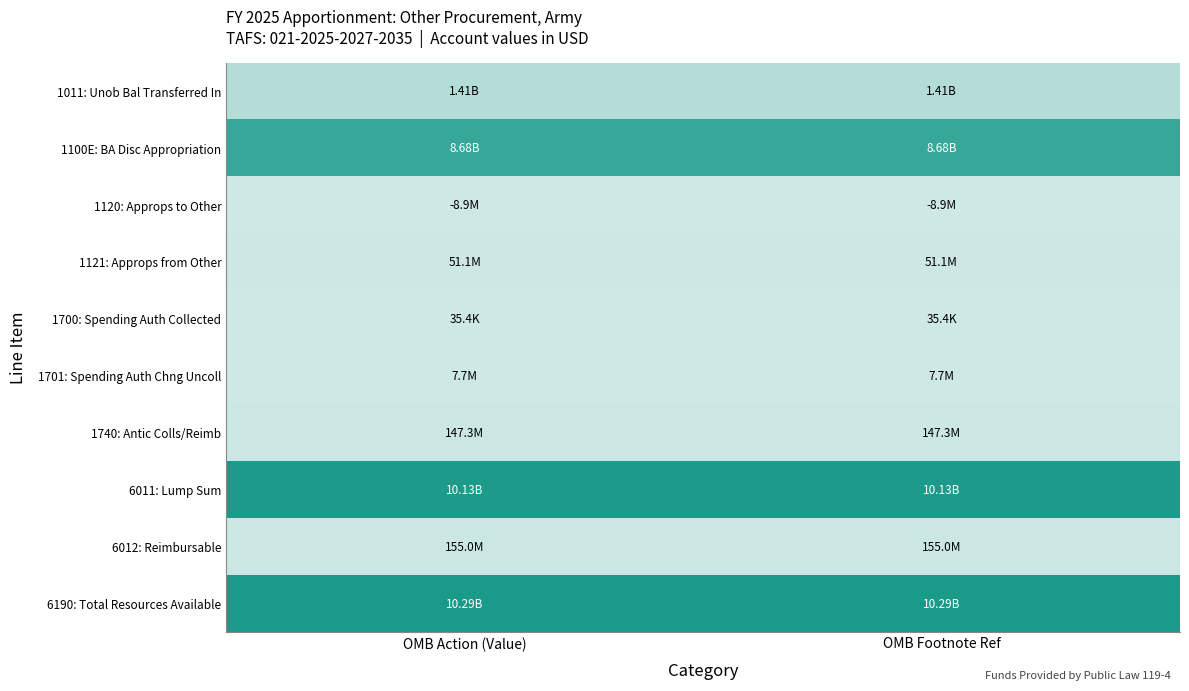

Reading right to left, extract all data points from this chart.

1011: Unob Bal Transferred In: OMB Footnote Ref=1412447200	OMB Action (Value)=1412447200
1100E: BA Disc Appropriation: OMB Footnote Ref=8677094000	OMB Action (Value)=8677094000
1120: Approps to Other: OMB Footnote Ref=8947000	OMB Action (Value)=8947000
1121: Approps from Other: OMB Footnote Ref=51108000	OMB Action (Value)=51108000
1700: Spending Auth Collected: OMB Footnote Ref=35394	OMB Action (Value)=35394
1701: Spending Auth Chng Uncoll: OMB Footnote Ref=7689442	OMB Action (Value)=7689442
1740: Antic Colls/Reimb: OMB Footnote Ref=147275164	OMB Action (Value)=147275164
6011: Lump Sum: OMB Footnote Ref=10131702200	OMB Action (Value)=10131702200
6012: Reimbursable: OMB Footnote Ref=155000000	OMB Action (Value)=155000000
6190: Total Resources Available: OMB Footnote Ref=10286702200	OMB Action (Value)=10286702200